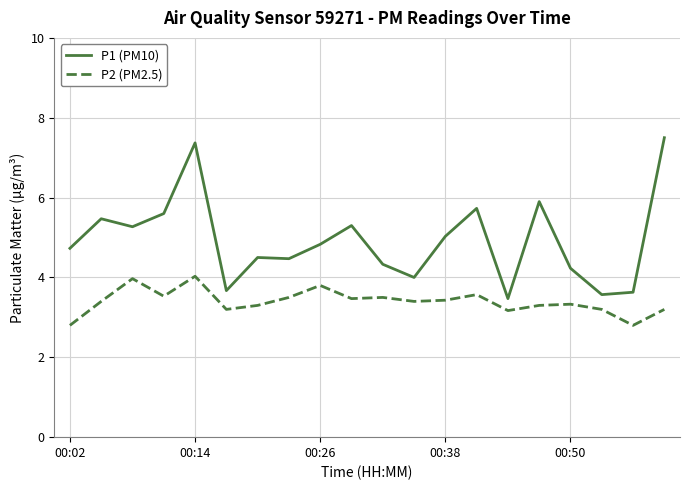

Which series has the largest total across all categories?

P1 (PM10)